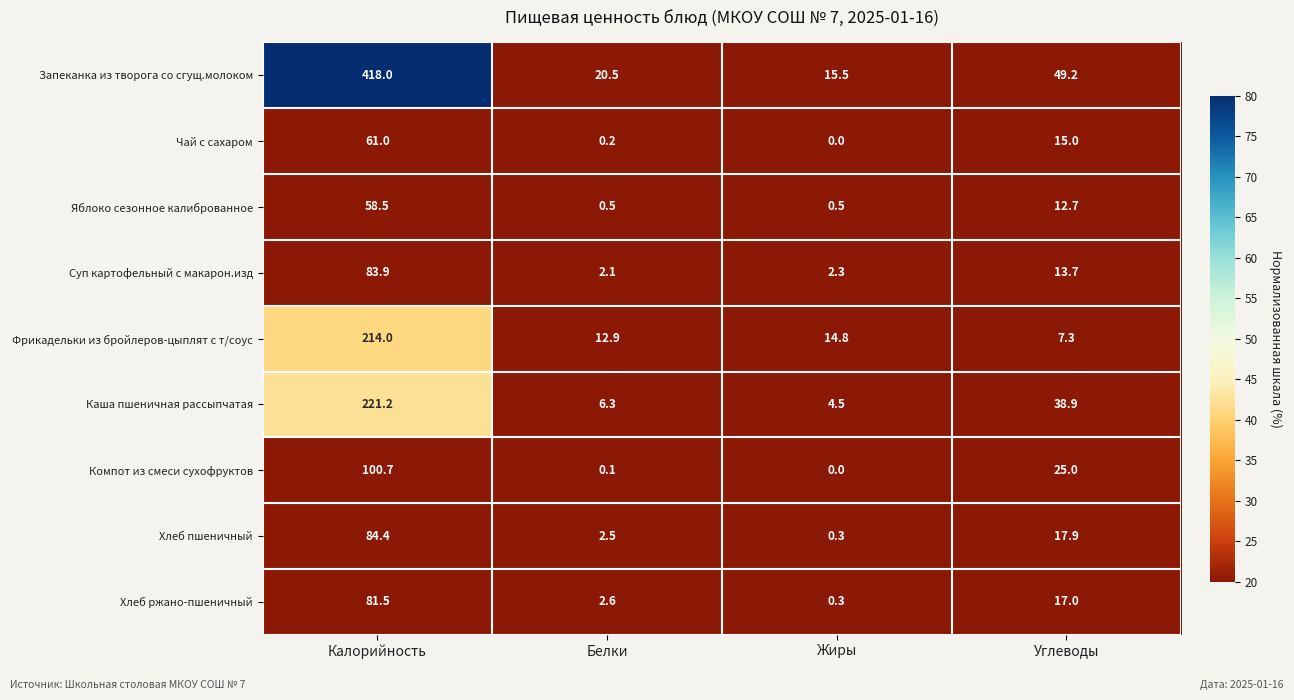

Is it true that Каша пшеничная рассыпчатая equals 9.6 at Углеводы?

False